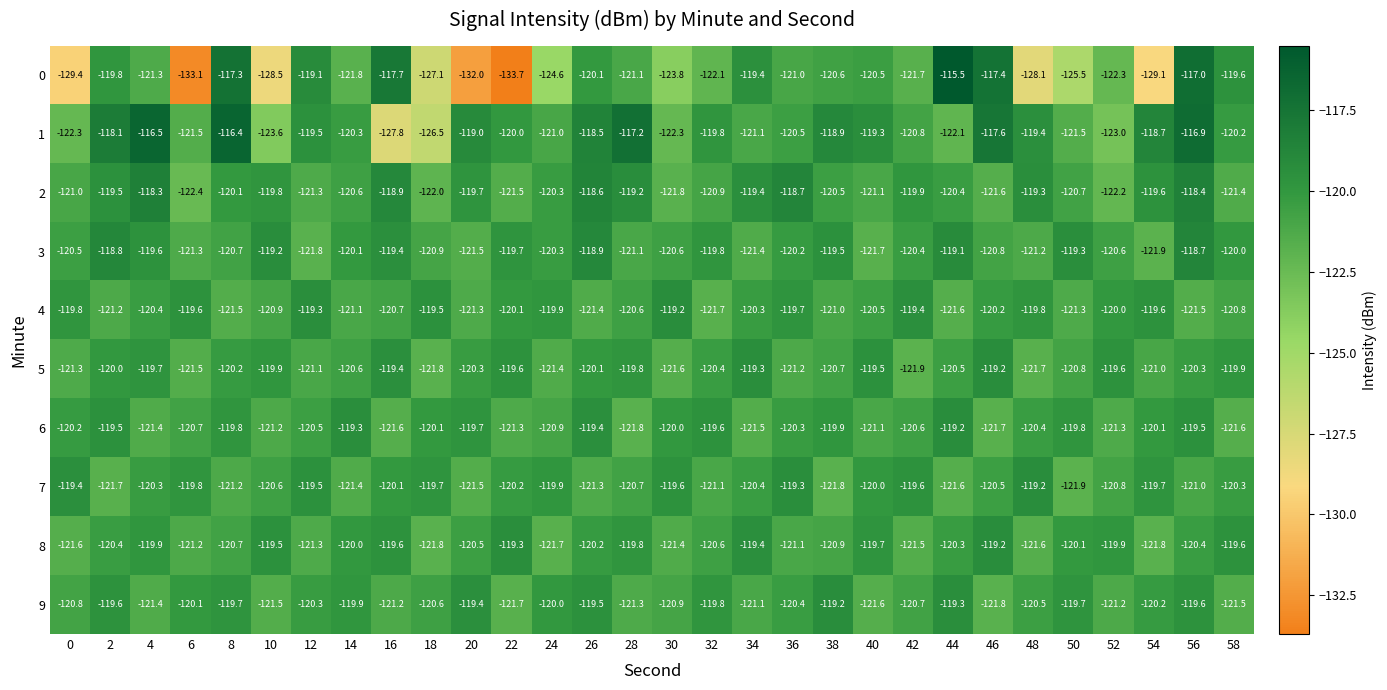

Read the 7 value at 52.

-120.8